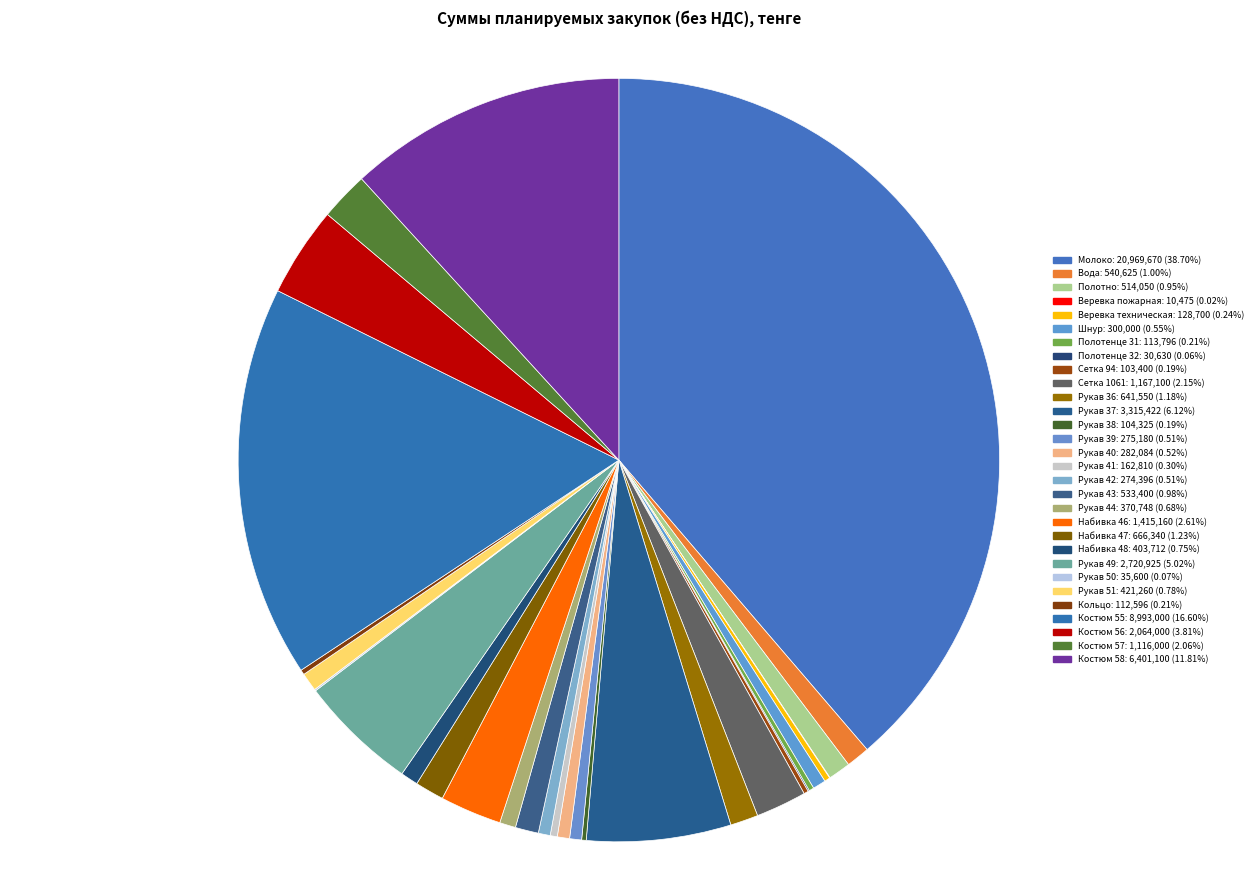

Count the number of slices in the pie.

30